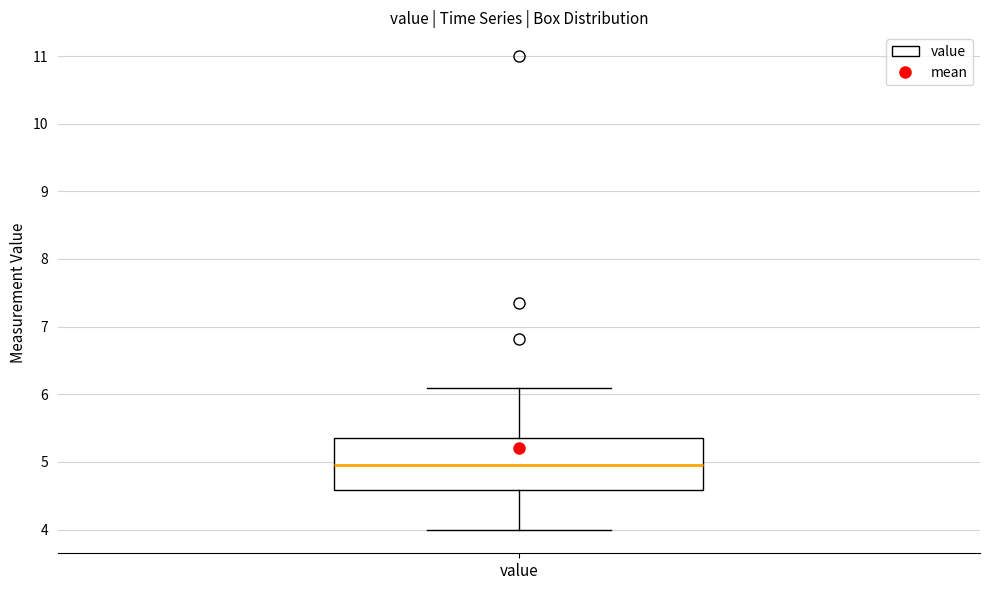

Where does the upper whisker of the box for value end on the y-axis? The values are not printed on the chart, so give them approximately, as read against the axis.

6.1